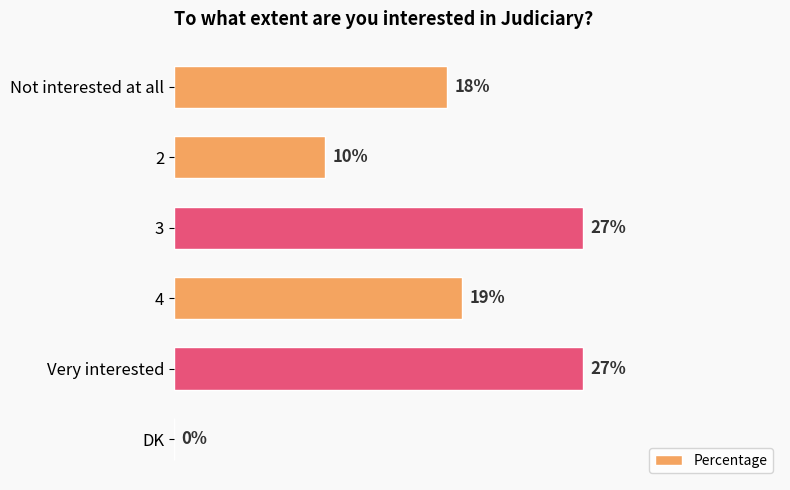

Between Not interested at all and DK, which is larger?

Not interested at all